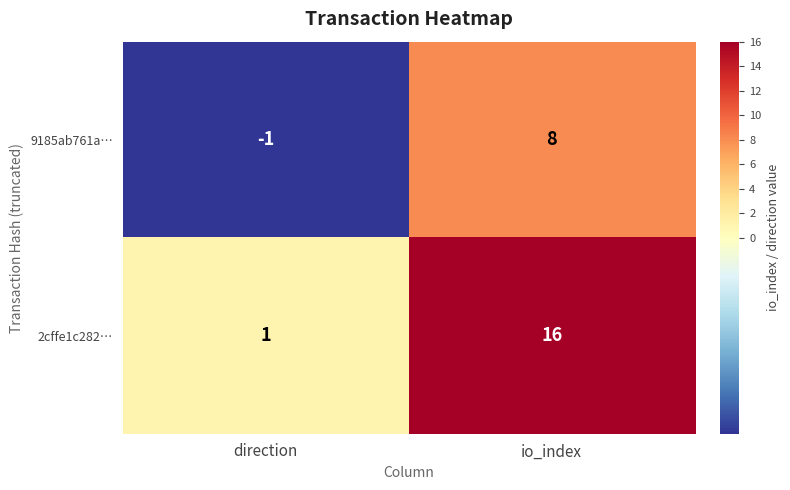

What is the maximum value shown in the chart?

16